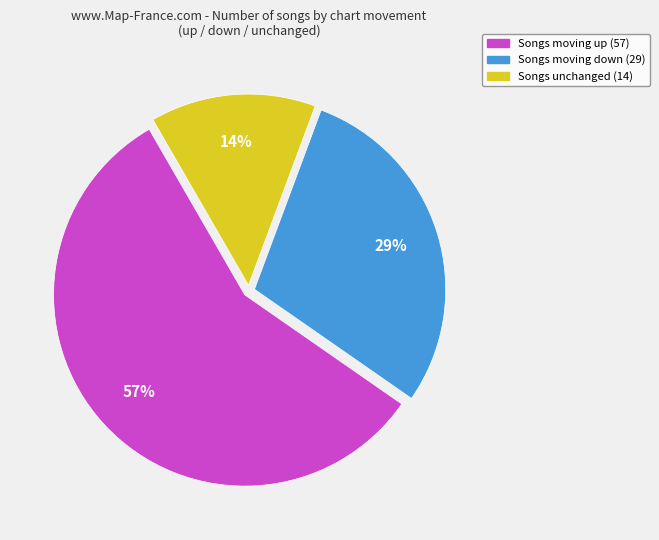

Is there a majority slice in this chart?

Yes